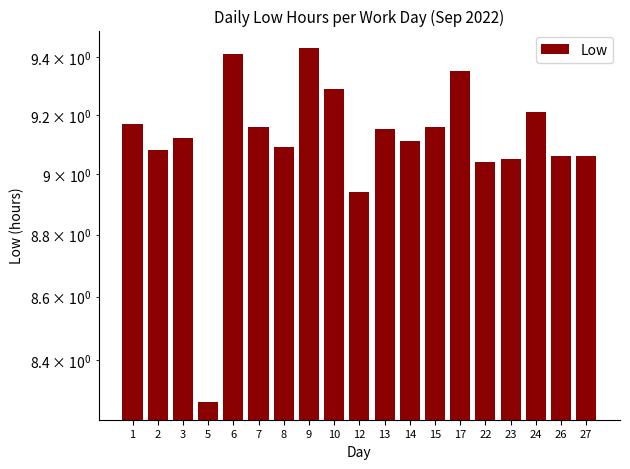

Reading left to right, extract all data points from this chart.

9.2	9.1	9.1	8.3	9.4	9.2	9.1	9.4	9.3	8.9	9.2	9.1	9.2	9.3	9.0	9.1	9.2	9.1	9.1